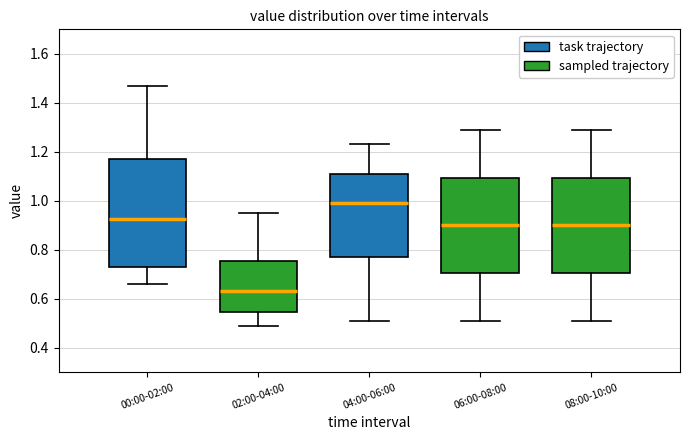

Reading left to right, transcribe this box plot: for each box, give where its median line is, the range the box spans, and where its two whiskers end, as read against the y-axis. The values are not printed on the chart, so give them approximately, as read against the axis.

00:00-02:00: median 0.92, box 0.74 to 1.18, whiskers 0.66 to 1.48
02:00-04:00: median 0.64, box 0.54 to 0.76, whiskers 0.50 to 0.96
04:00-06:00: median 1.00, box 0.78 to 1.12, whiskers 0.52 to 1.24
06:00-08:00: median 0.90, box 0.70 to 1.10, whiskers 0.52 to 1.30
08:00-10:00: median 0.90, box 0.70 to 1.10, whiskers 0.52 to 1.30